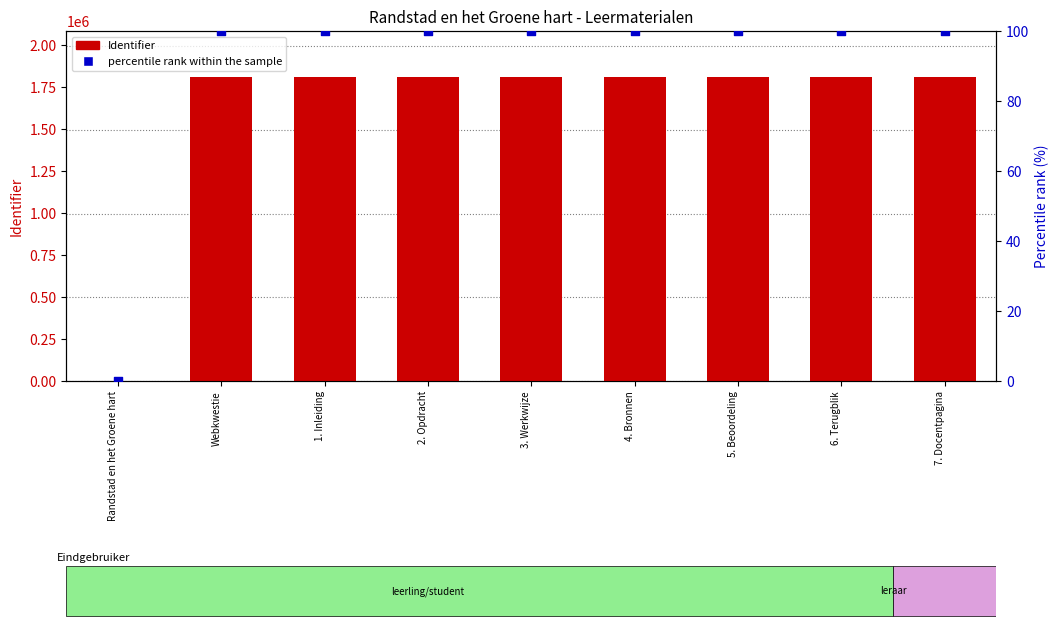

Which series reaches the maximum Y coordinate?

Identifier